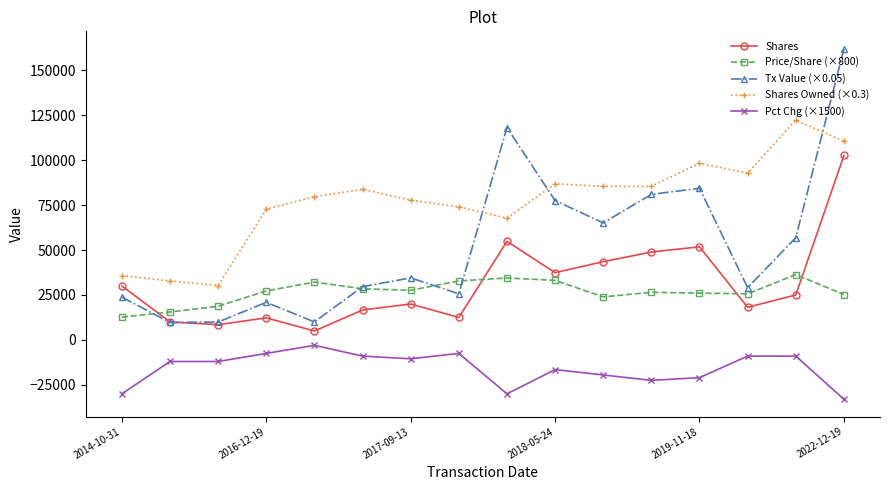

Which series has the largest range (max minus min)?

Tx Value (×0.05)